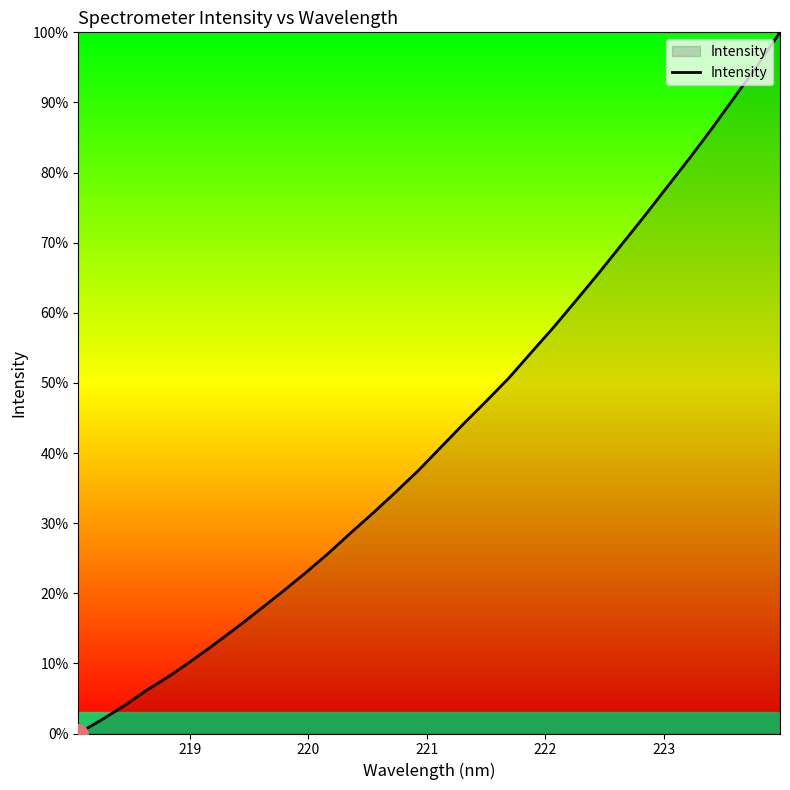

Reading right to left, what are all the values shown in this chart?

100.0	95.3	90.8	86.3	82.0	77.9	73.8	69.7	65.7	61.8	58.0	54.3	50.7	47.4	44.1	40.8	37.5	34.4	31.4	28.5	25.6	22.8	20.2	17.6	15.1	12.7	10.4	8.2	6.1	3.9	1.9	0.0